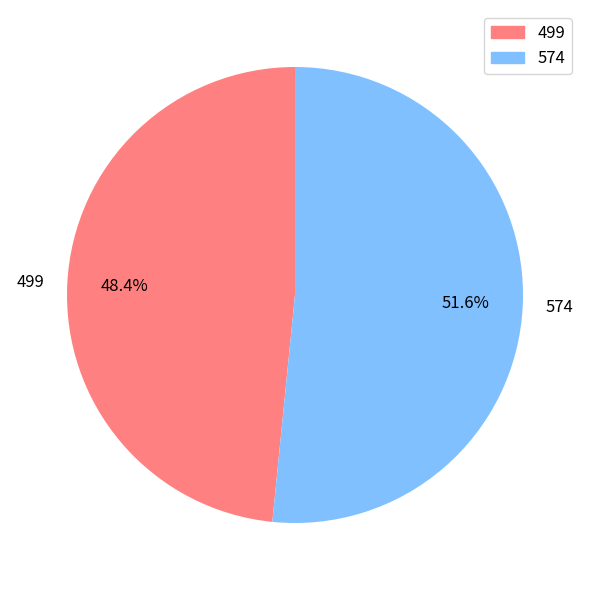

Count the number of slices in the pie.

2